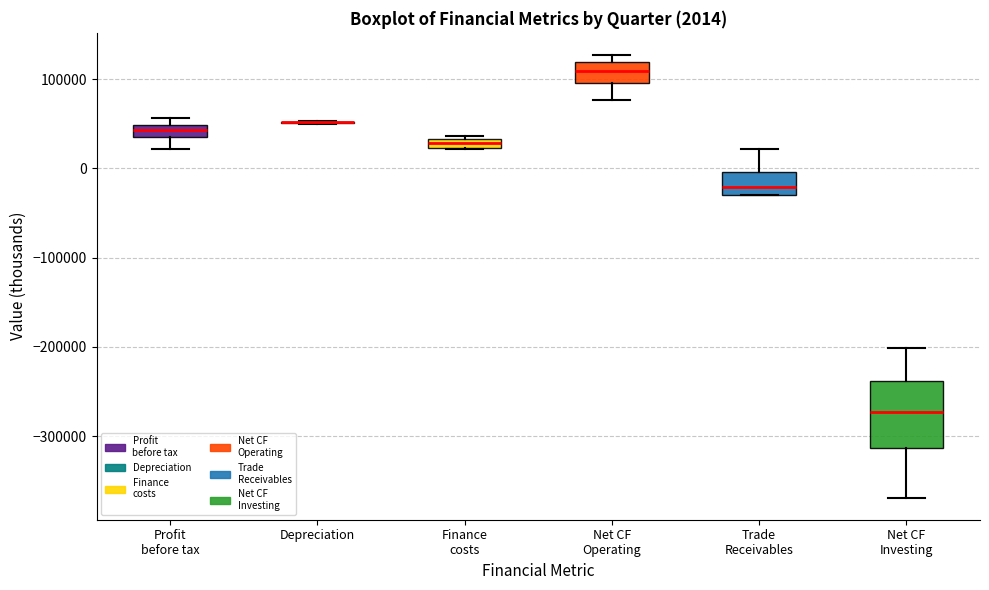

Comparing the boxes themselves (not the whiskers), which one is the tallest?

Net CF Investing